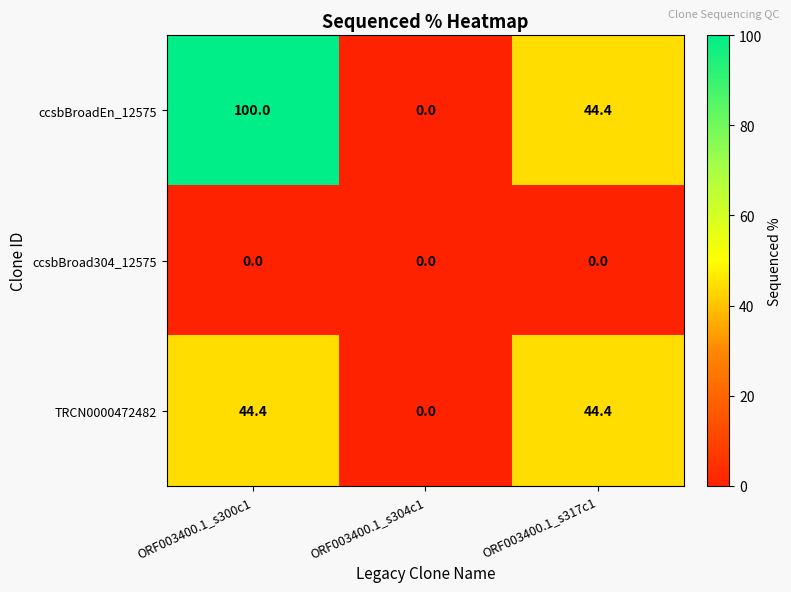

Is it true that ccsbBroadEn_12575 equals 0.0 at ORF003400.1_s304c1?

True